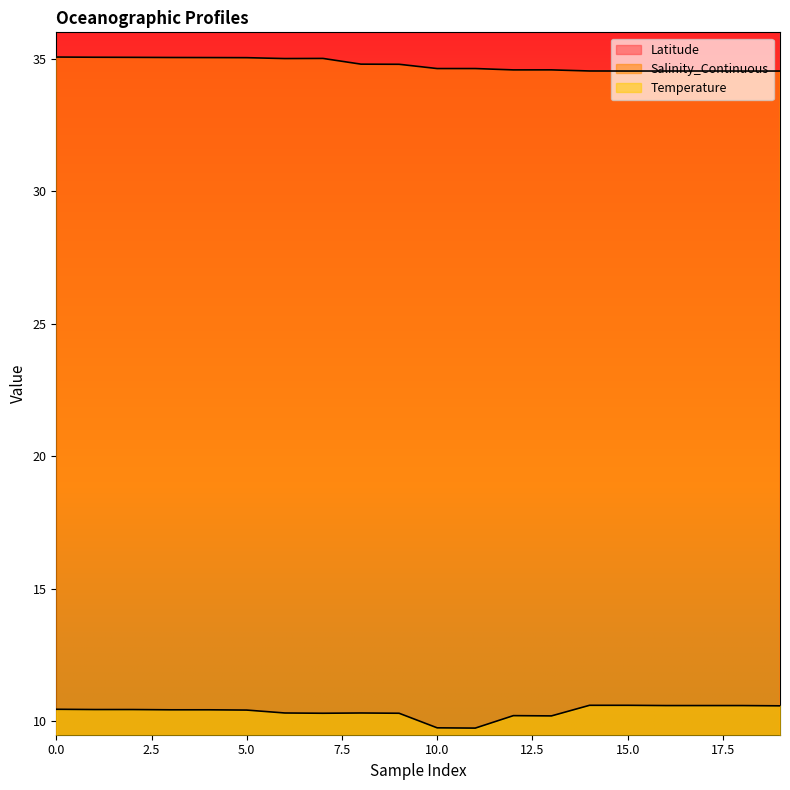

What is the average value of the Salinity_Continuous series?

34.8